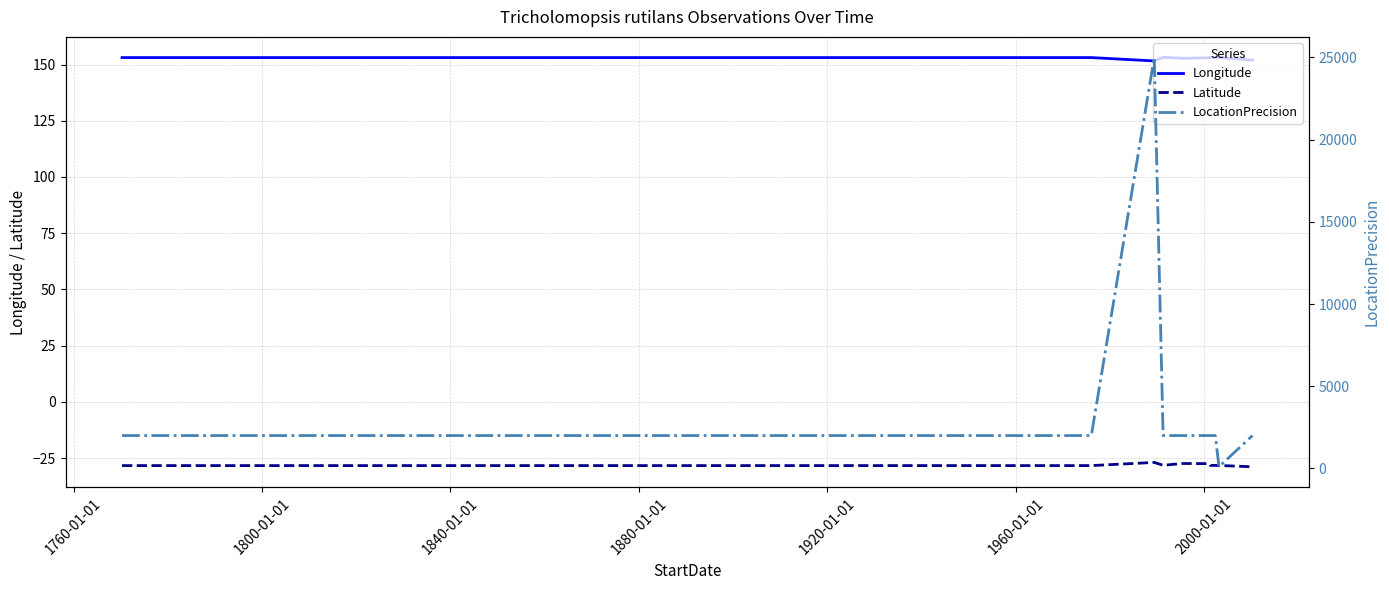

How many lines are shown in the chart?

3